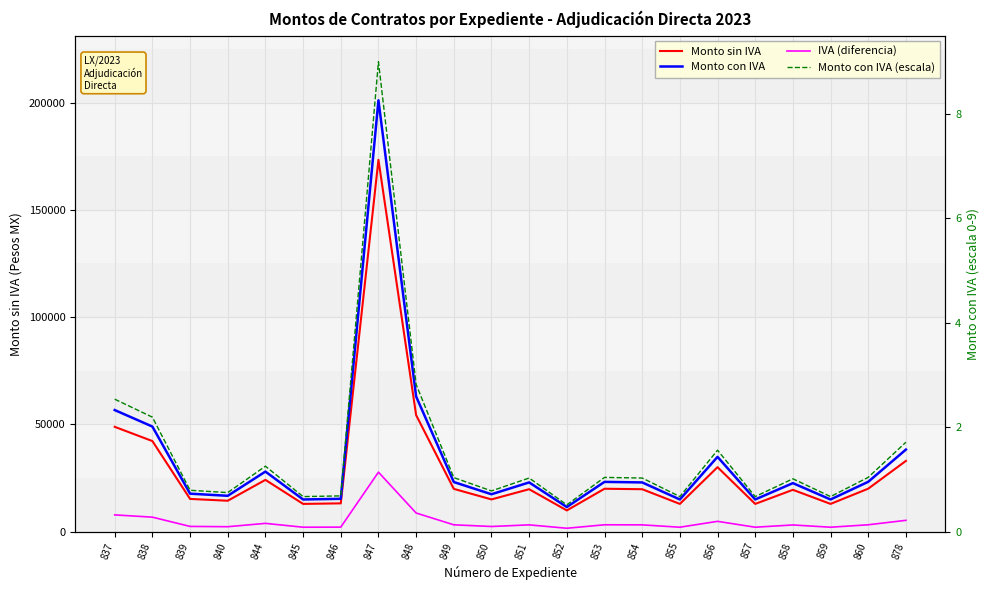

Which has a higher value, 845 or 851?

851